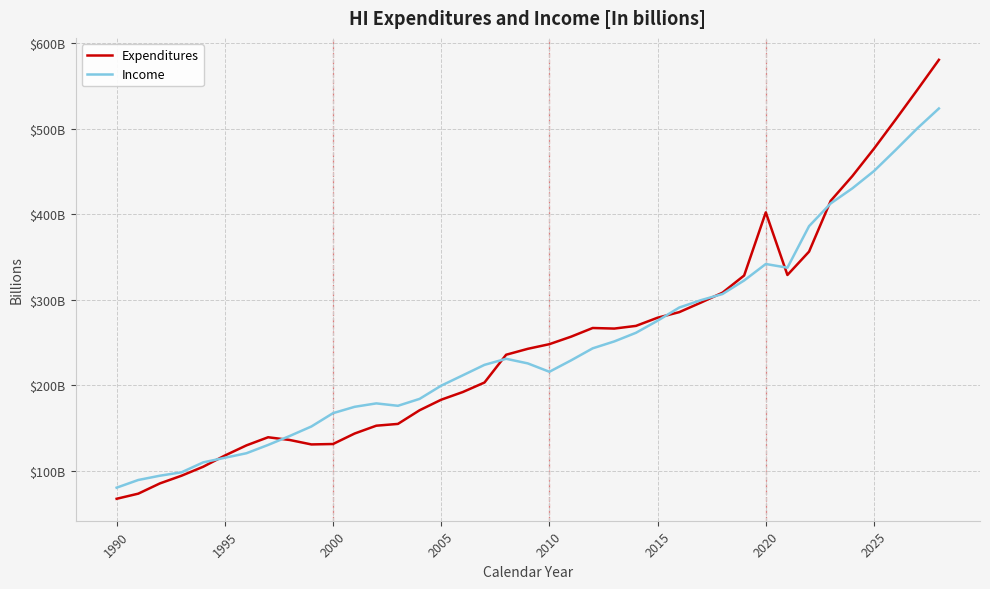

What are all the series names shown in the legend?

Expenditures, Income